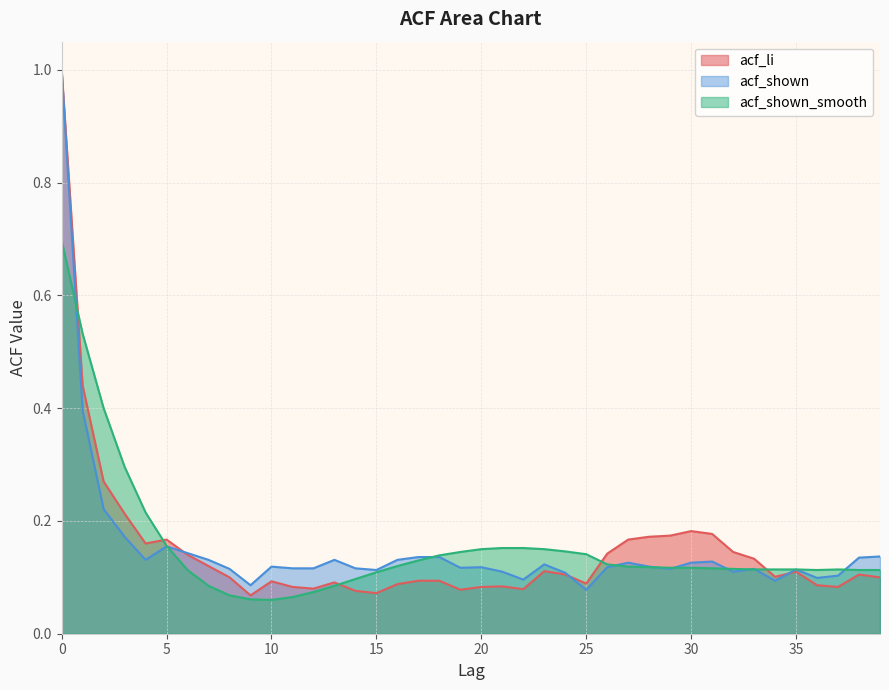

What is the average value of the acf_shown series?

0.2